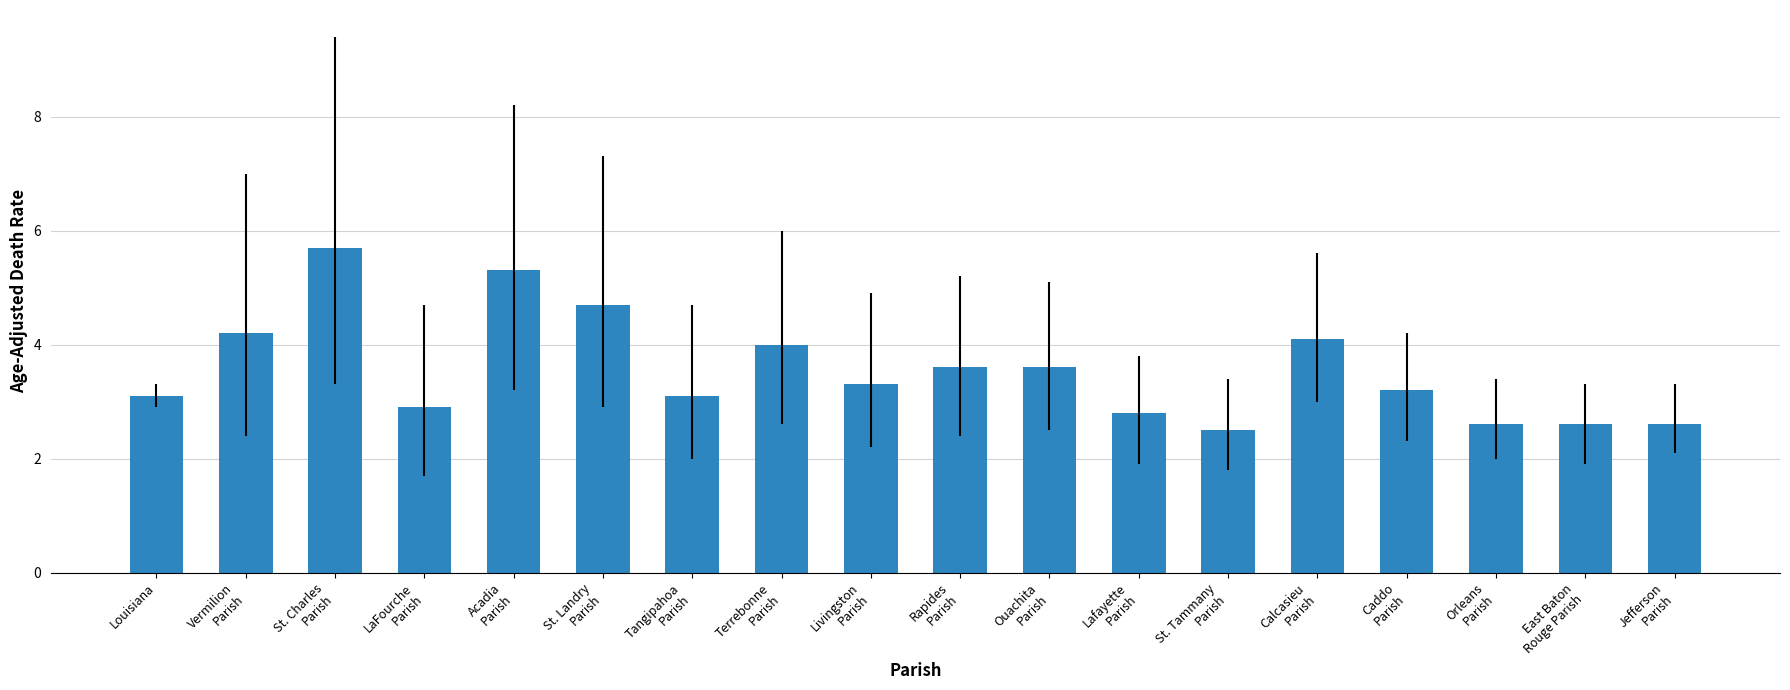

What is the value of the 5th bar from the left?

5.3